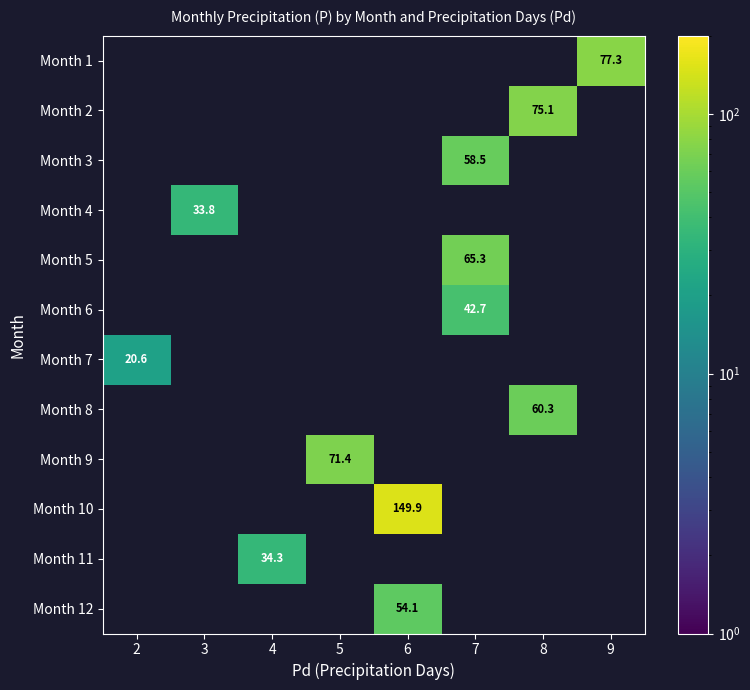

Between 5 and 8, which is larger?

8